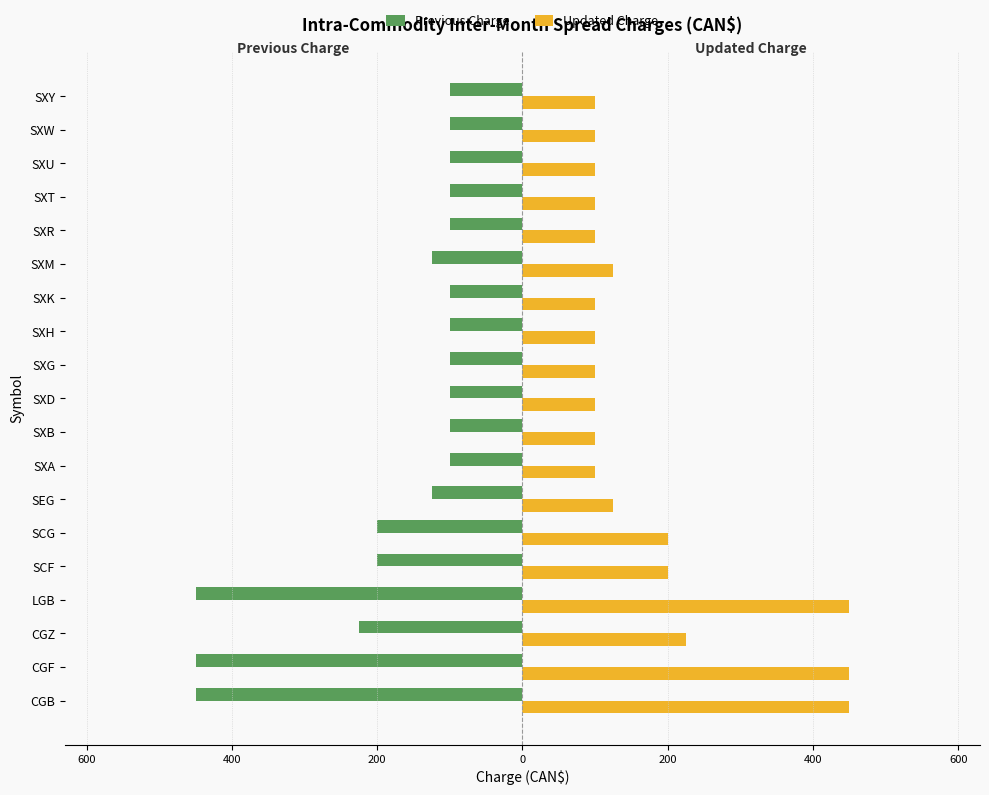

What are all the series names shown in the legend?

Previous Charge, Updated Charge